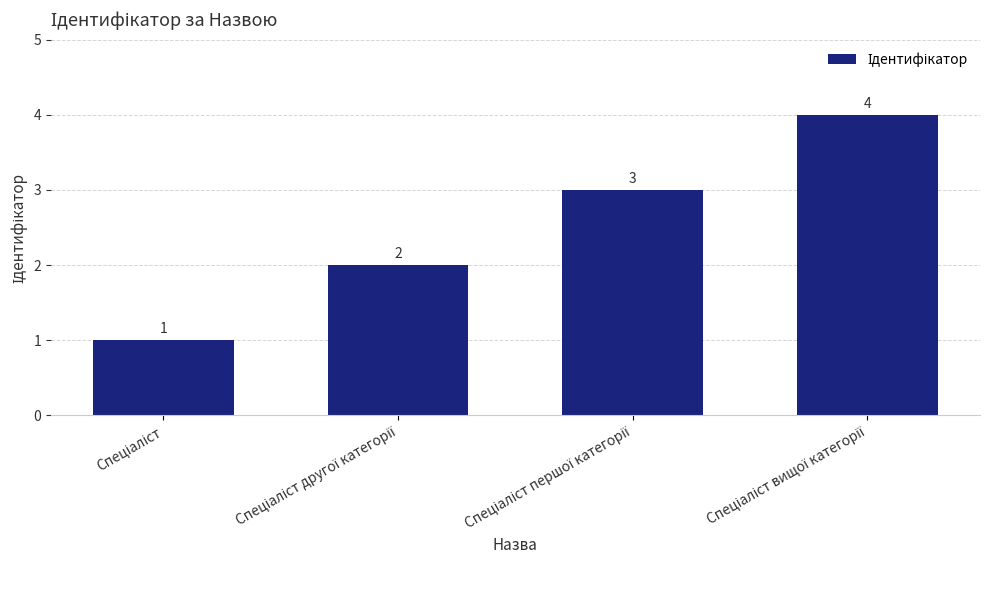

How many values are between 2 and 4?

3